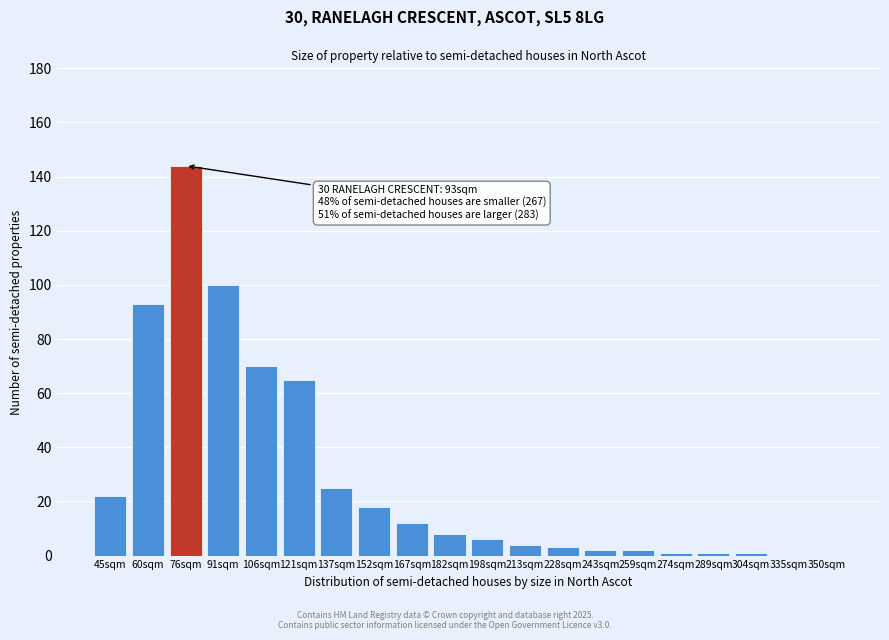

Reading left to right, extract all data points from this chart.

45sqm=22	60sqm=93	76sqm=144	91sqm=100	106sqm=70	121sqm=65	137sqm=25	152sqm=18	167sqm=12	182sqm=8	198sqm=6	213sqm=4	228sqm=3	243sqm=2	259sqm=2	274sqm=1	289sqm=1	304sqm=1	335sqm=0	350sqm=0